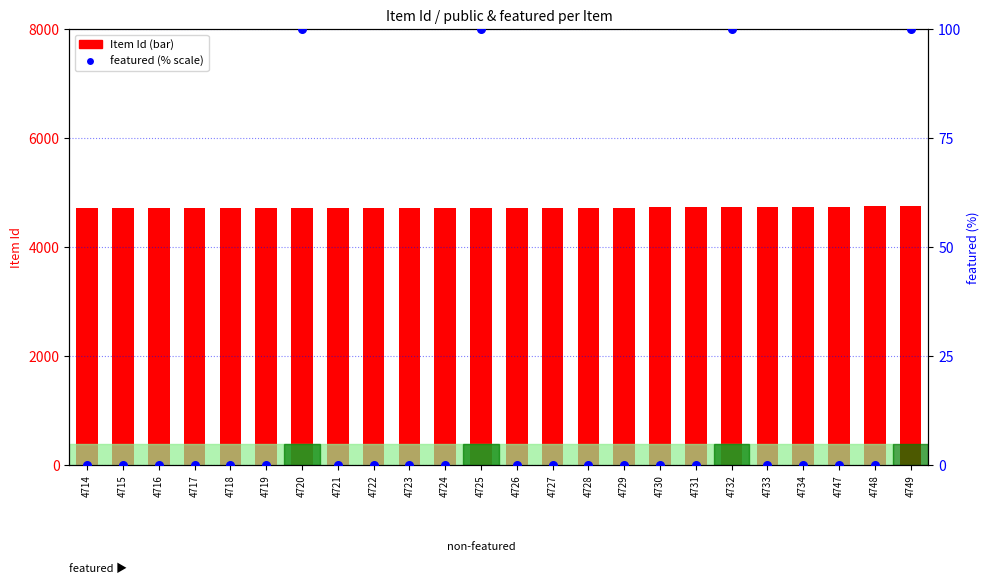

Which series has the widest spread of Y values?

featured (% scale)